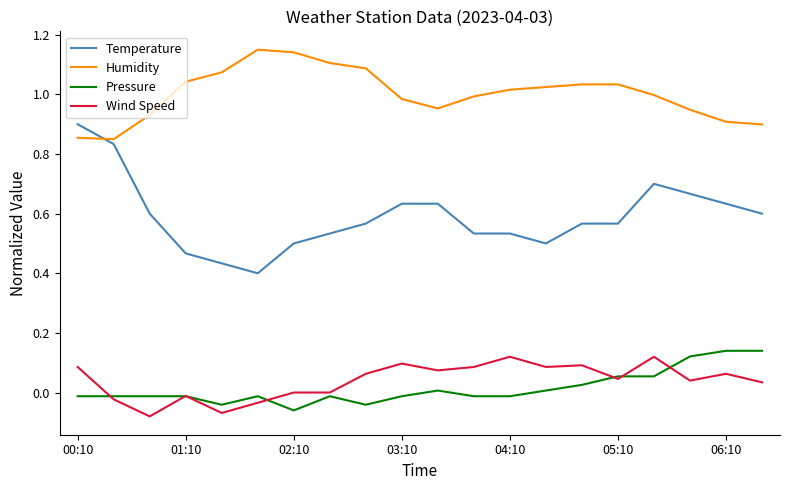

True or false: Temperature and Wind Speed intersect in this chart.

False